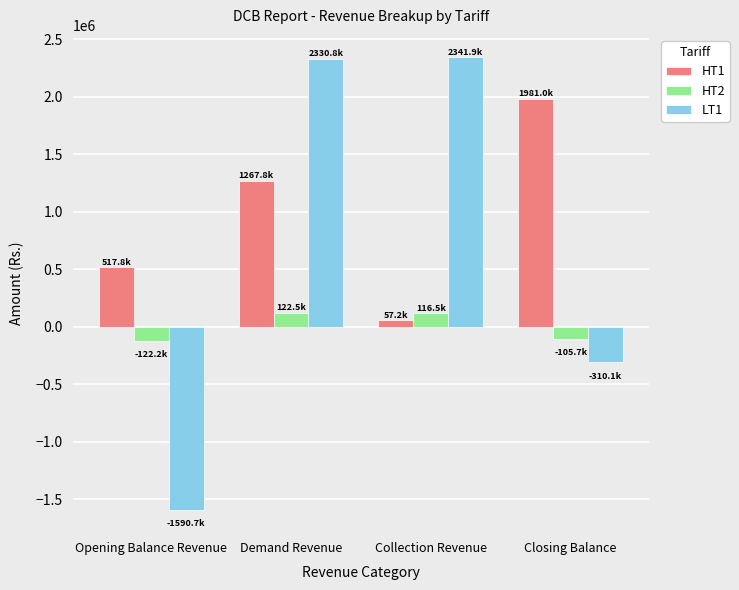

Is the value of HT1 at Demand Revenue greater than the value of HT2 at Demand Revenue?

Yes